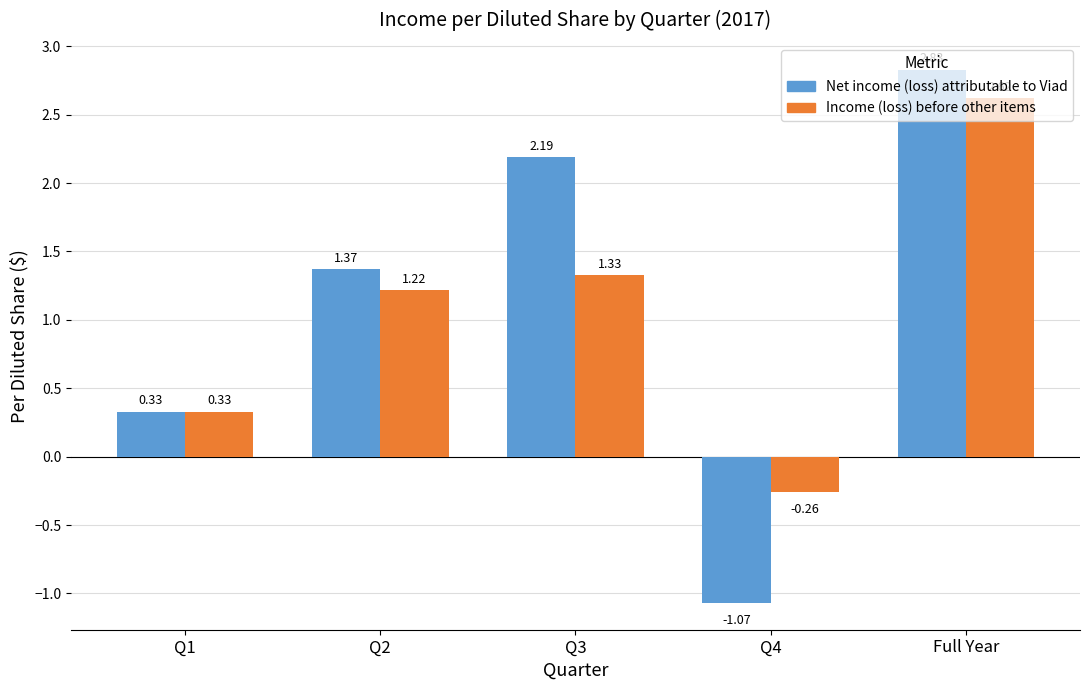

List the series in order of their peak value, lowest first.

Income (loss) before other items, Net income (loss) attributable to Viad